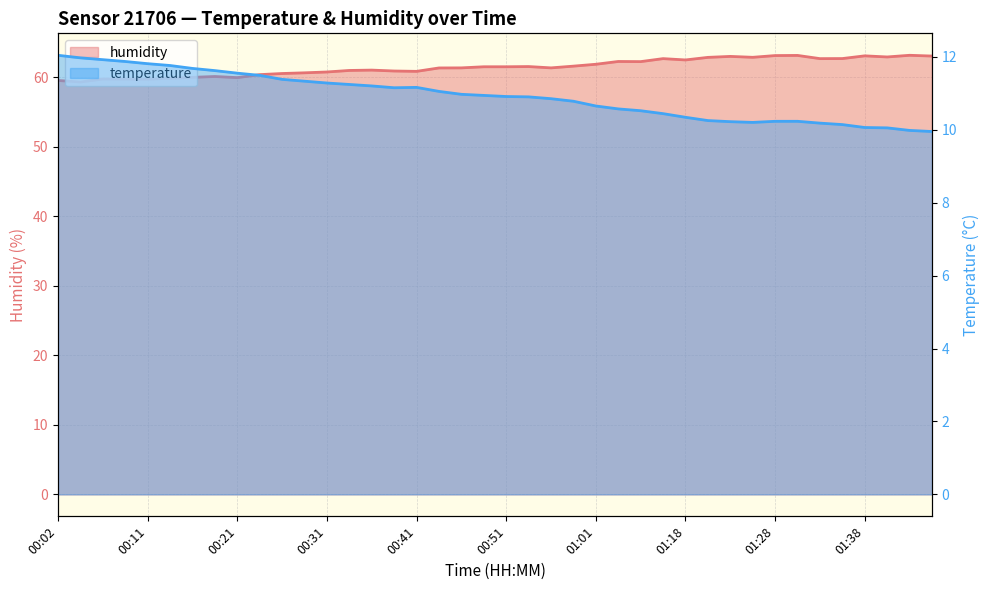

Which series has the largest range (max minus min)?

humidity